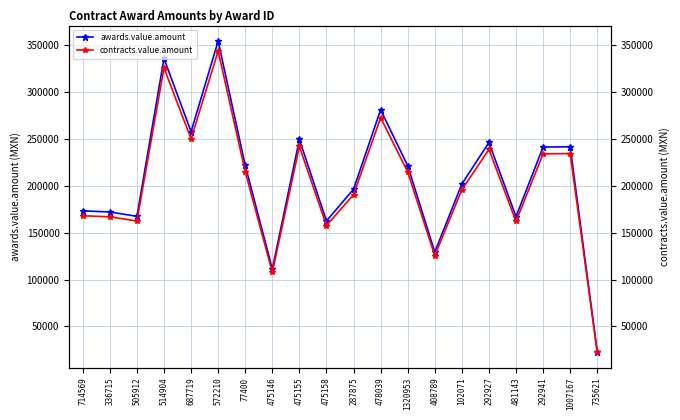

In contracts.value.amount, how many points are higher than both neighbors (excluding endpoints)?

6